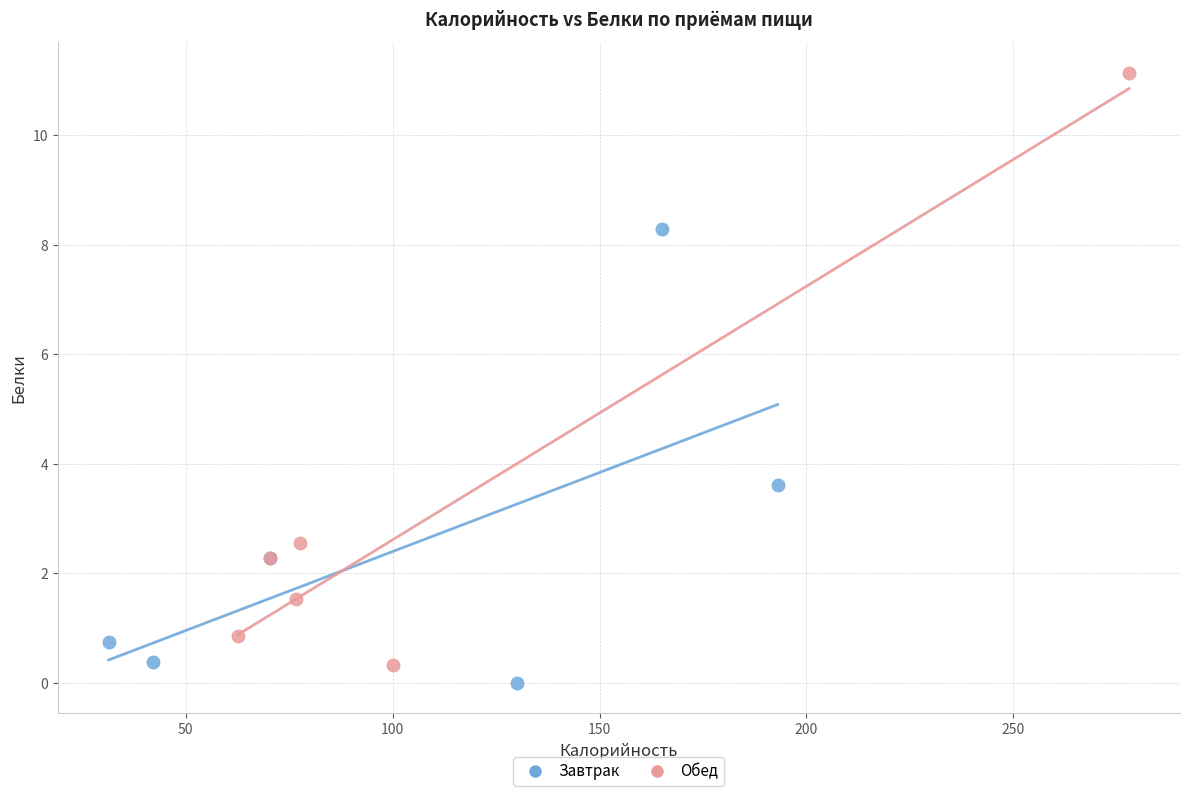

Which series reaches the maximum Y coordinate?

Обед